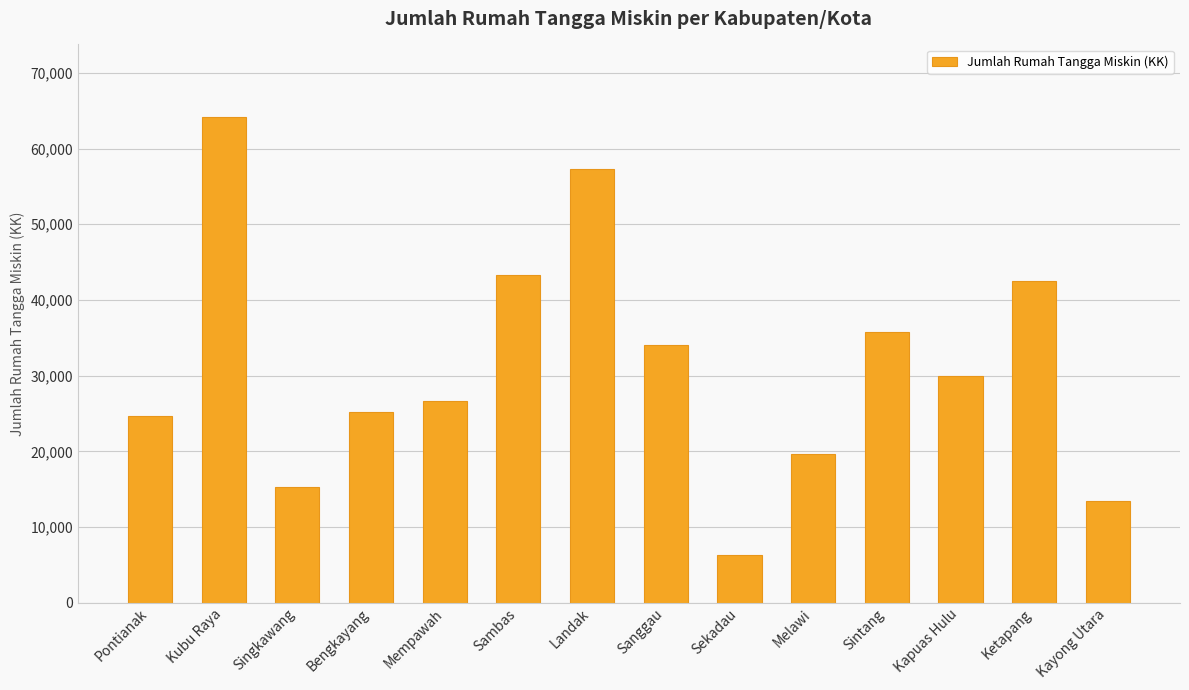

Is it true that the value at Kubu Raya is 33069?

False